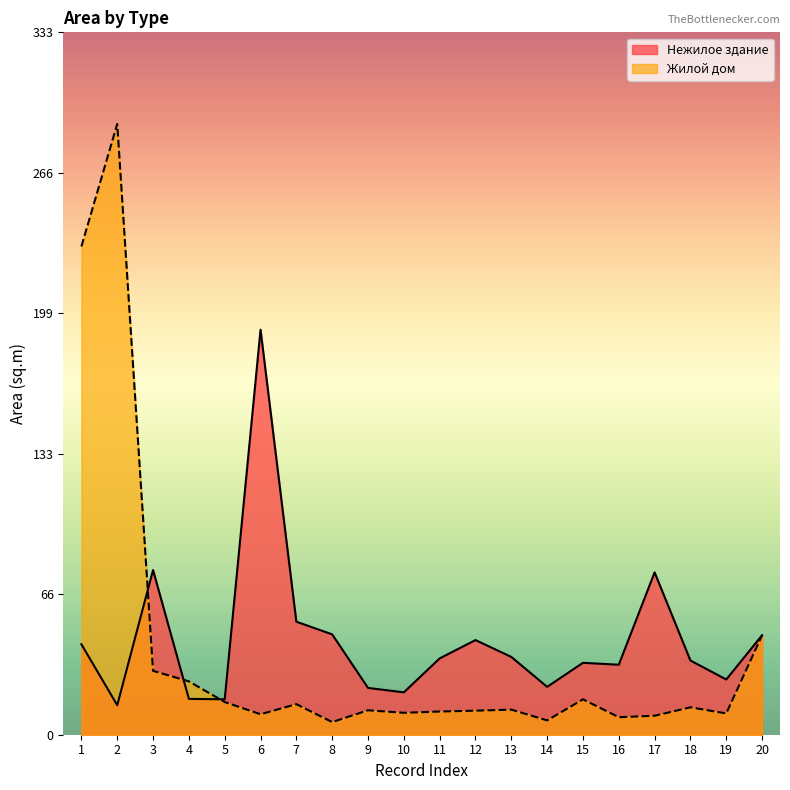

Is the value of Нежилое здание at 4 greater than the value of Жилой дом at 5?

Yes